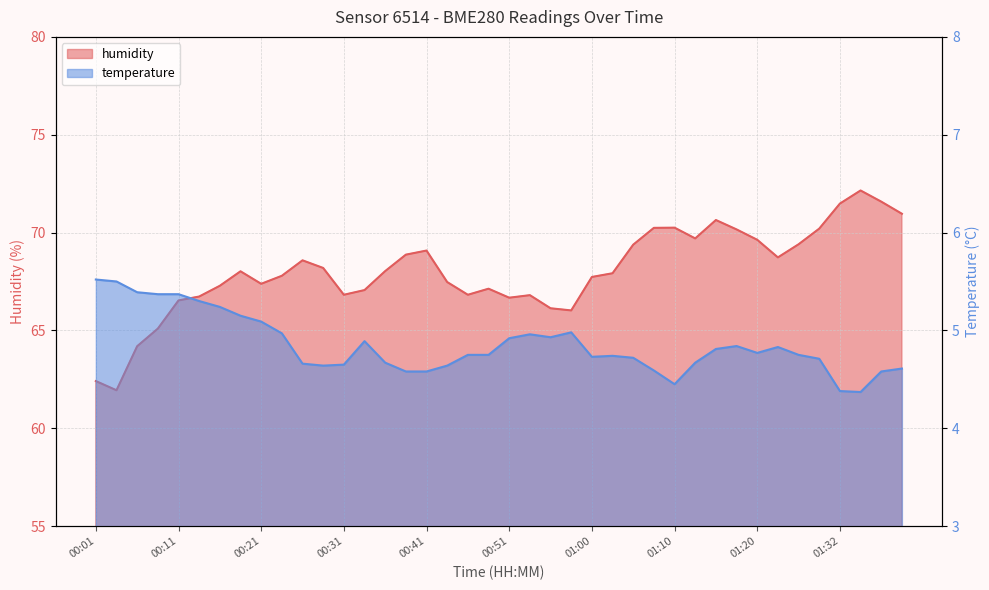

Reading right to left, extract all data points from this chart.

humidity: 01:40=71.0	01:37=71.6	01:35=72.2	01:32=71.5	01:27=70.2	01:25=69.4	01:22=68.7	01:20=69.6	01:18=70.2	01:15=70.6	01:13=69.7	01:10=70.2	01:08=70.2	01:05=69.4	01:03=67.9	01:00=67.7	00:58=66.0	00:55=66.1	00:53=66.8	00:51=66.7	00:48=67.1	00:46=66.8	00:43=67.5	00:41=69.1	00:38=68.9	00:36=68.0	00:33=67.1	00:31=66.8	00:28=68.2	00:26=68.6	00:23=67.8	00:21=67.4	00:18=68.0	00:16=67.3	00:13=66.7	00:11=66.5	00:08=65.1	00:06=64.2	00:03=61.9	00:01=62.4
temperature: 01:40=4.6	01:37=4.6	01:35=4.4	01:32=4.4	01:27=4.7	01:25=4.8	01:22=4.8	01:20=4.8	01:18=4.8	01:15=4.8	01:13=4.7	01:10=4.5	01:08=4.6	01:05=4.7	01:03=4.7	01:00=4.7	00:58=5.0	00:55=4.9	00:53=5.0	00:51=4.9	00:48=4.8	00:46=4.8	00:43=4.6	00:41=4.6	00:38=4.6	00:36=4.7	00:33=4.9	00:31=4.7	00:28=4.6	00:26=4.7	00:23=5.0	00:21=5.1	00:18=5.2	00:16=5.2	00:13=5.3	00:11=5.4	00:08=5.4	00:06=5.4	00:03=5.5	00:01=5.5